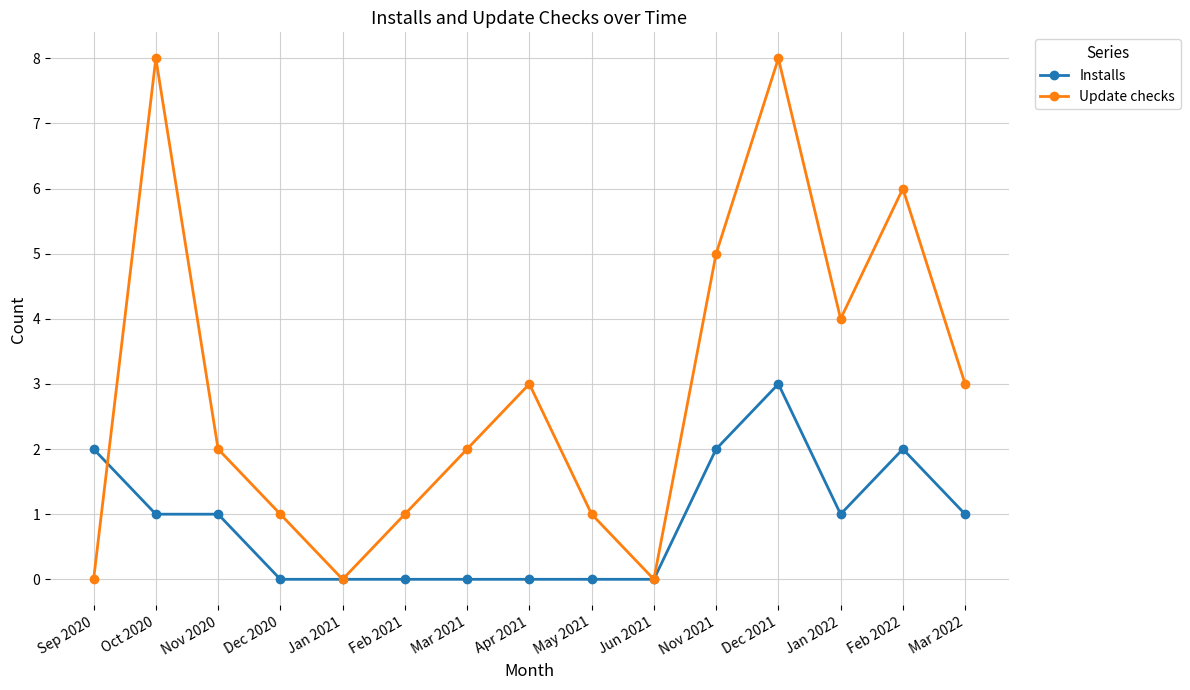

What are all the series names shown in the legend?

Installs, Update checks